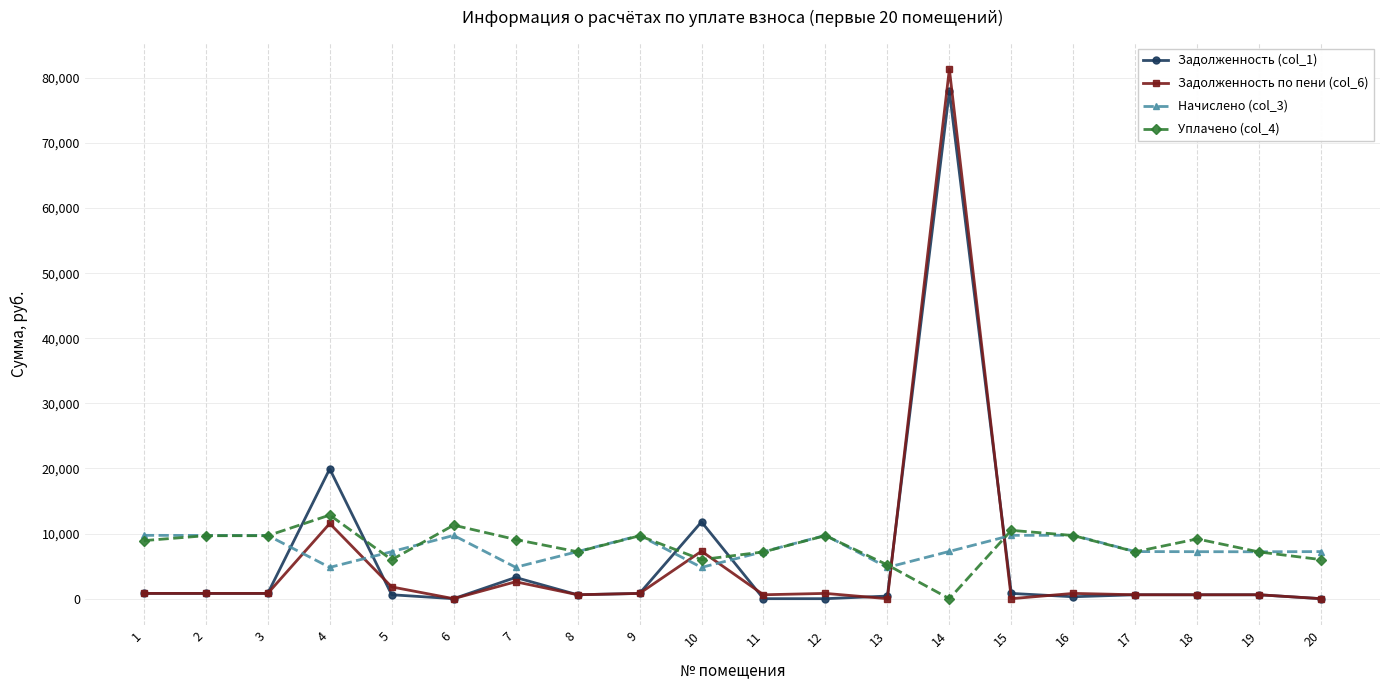

At which label does Задолженность по пени (col_6) first exceed 809?

1